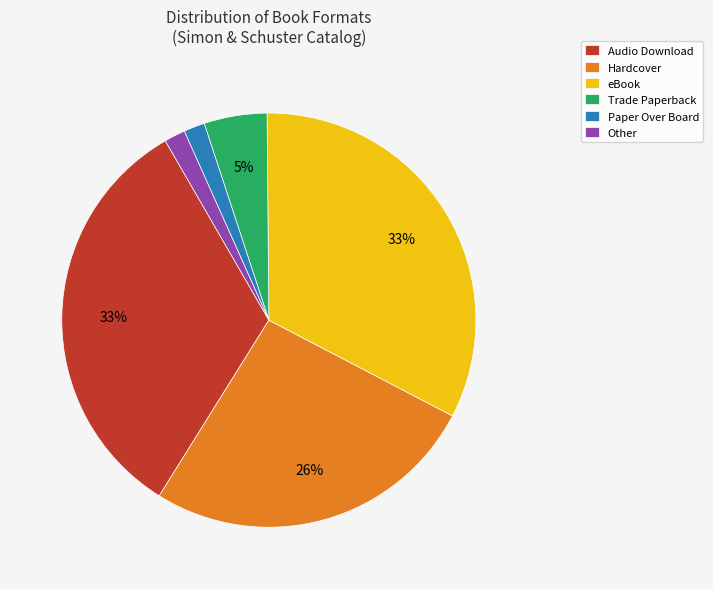

Combined, do Trade Paperback and Hardcover account for over 50%?

No